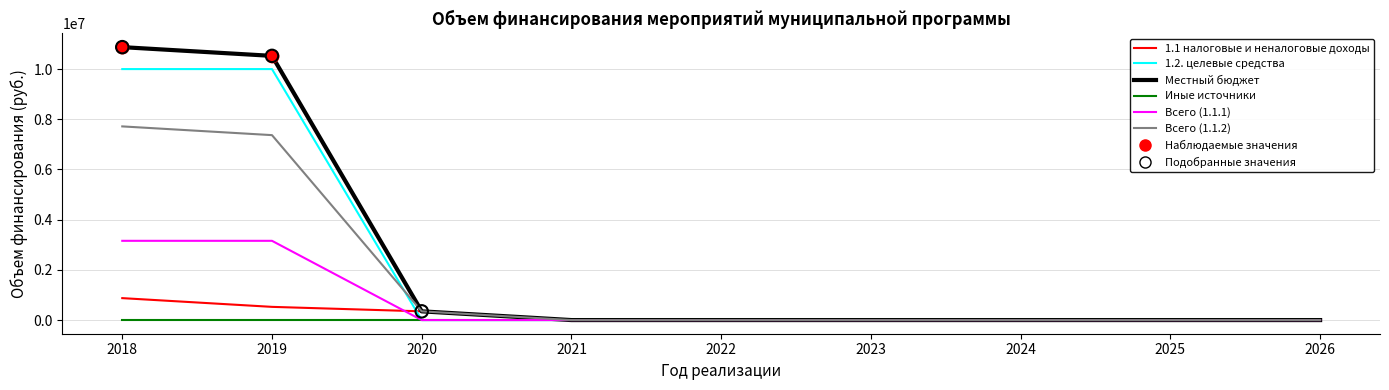

At how many categories does at least one series exceed 3609078?

2